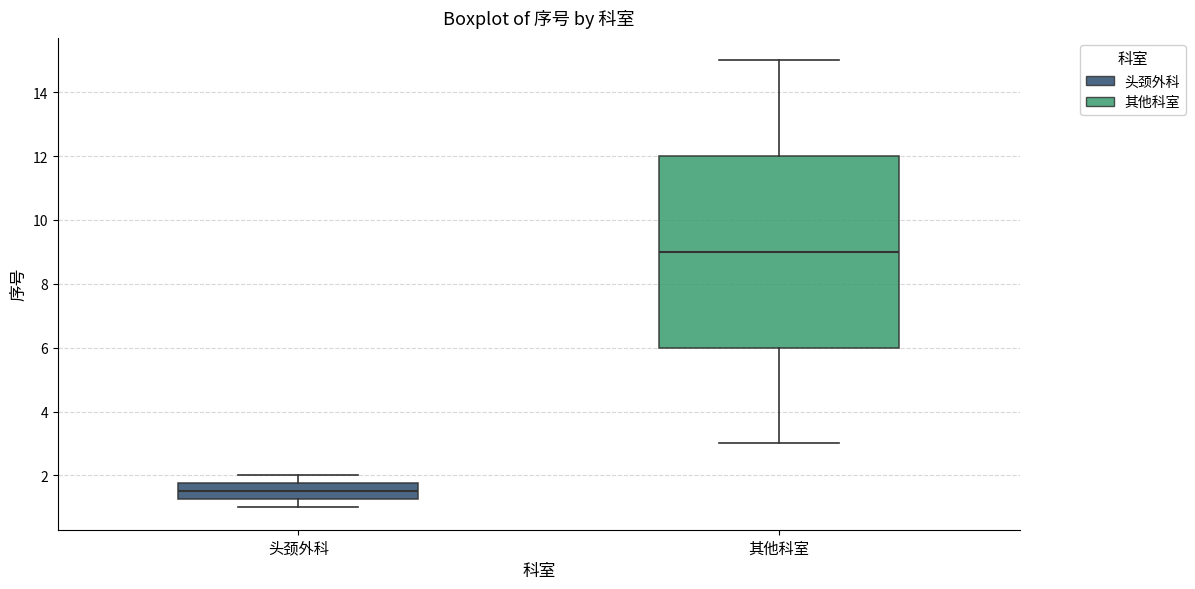

Where does the lower whisker of the box for 头颈外科 end on the y-axis? The values are not printed on the chart, so give them approximately, as read against the axis.

1.0